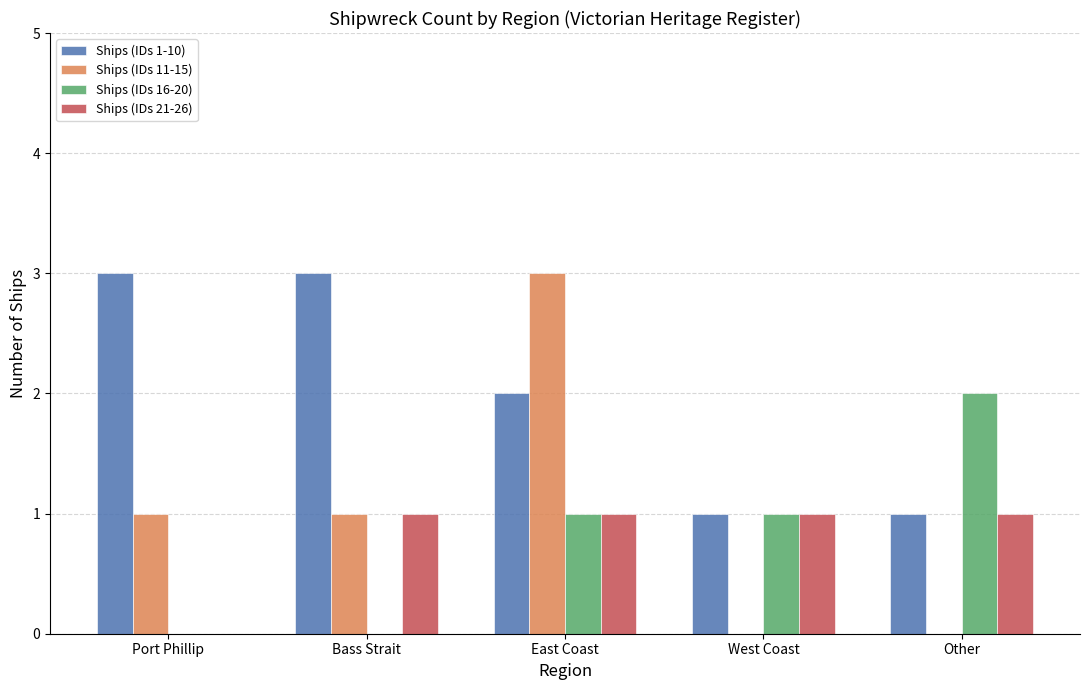

Reading left to right, transcribe all the data shown in this chart.

Ships (IDs 1-10): Port Phillip=3	Bass Strait=3	East Coast=2	West Coast=1	Other=1
Ships (IDs 11-15): Port Phillip=1	Bass Strait=1	East Coast=3	West Coast=0	Other=0
Ships (IDs 16-20): Port Phillip=0	Bass Strait=0	East Coast=1	West Coast=1	Other=2
Ships (IDs 21-26): Port Phillip=0	Bass Strait=1	East Coast=1	West Coast=1	Other=1